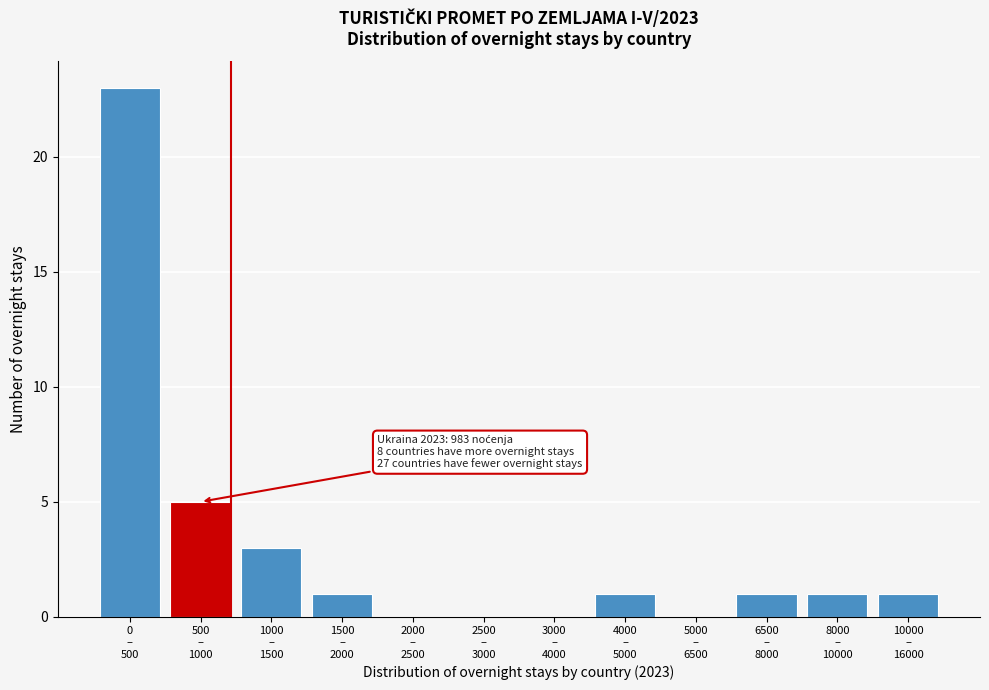

What is the sum of all values?

36